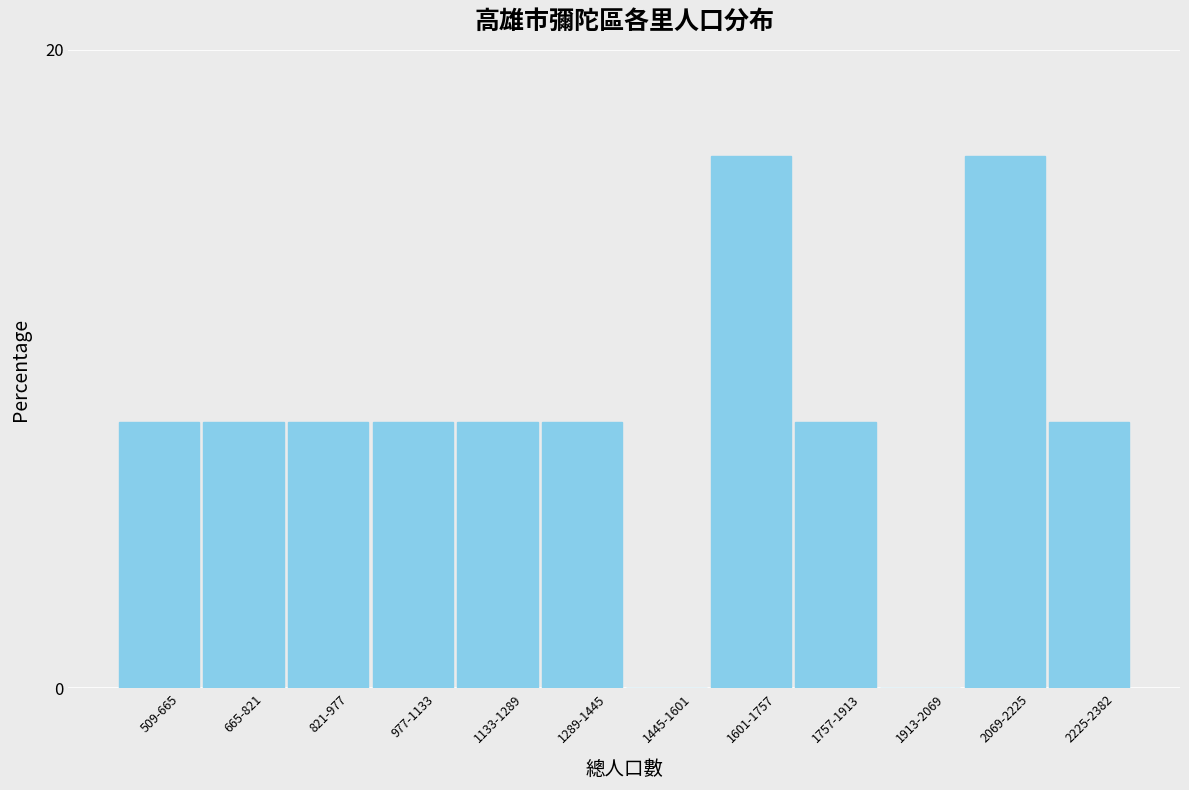

Between 509-665 and 1445-1601, which is larger?

509-665